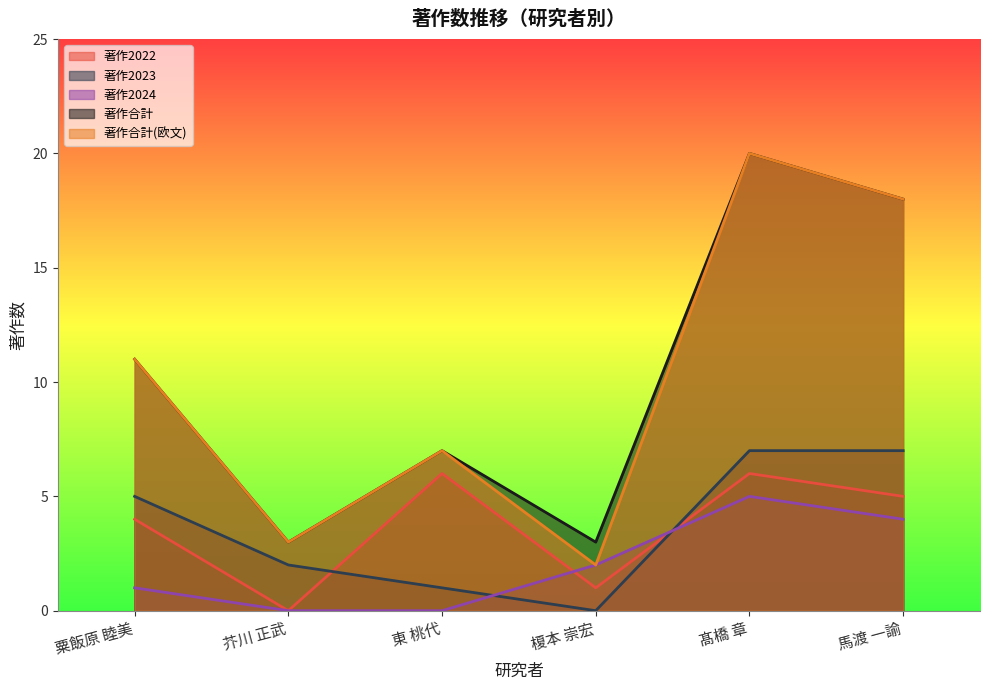

Reading left to right, list all the values displayed in this chart.

著作2022: 4	0	6	1	6	5
著作2023: 5	2	1	0	7	7
著作2024: 1	0	0	2	5	4
著作合計: 11	3	7	3	20	18
著作合計(欧文): 11	3	7	2	20	18